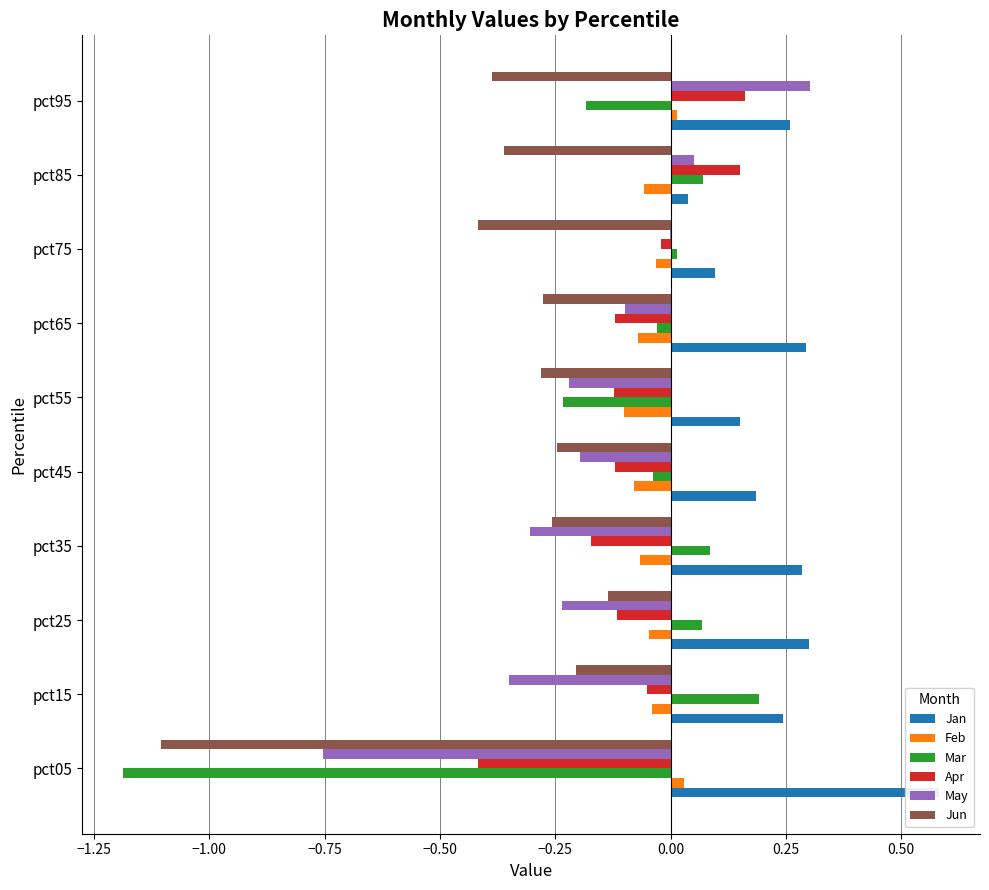

Between pct15 and pct75, which series saw the biggest shift?

May